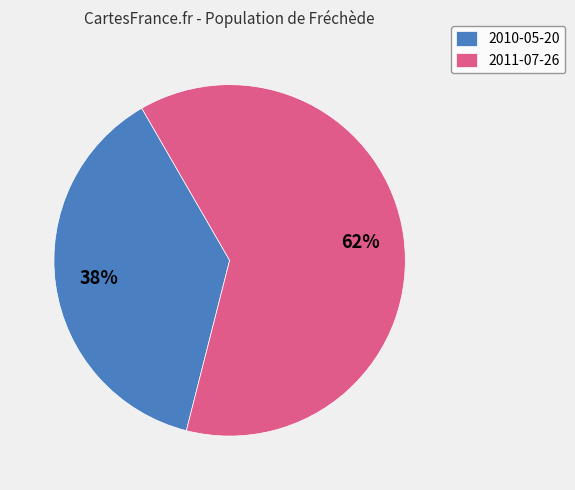

To the nearest percent, what percentage of the pie is 2010-05-20?

38%